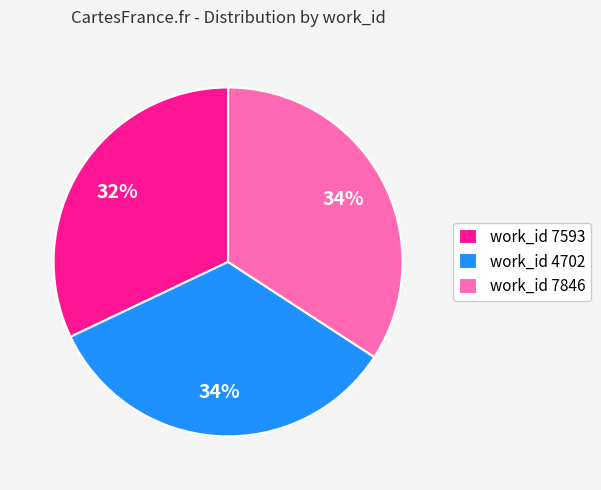

To the nearest percent, what percentage of the pie is work_id 7593?

32%